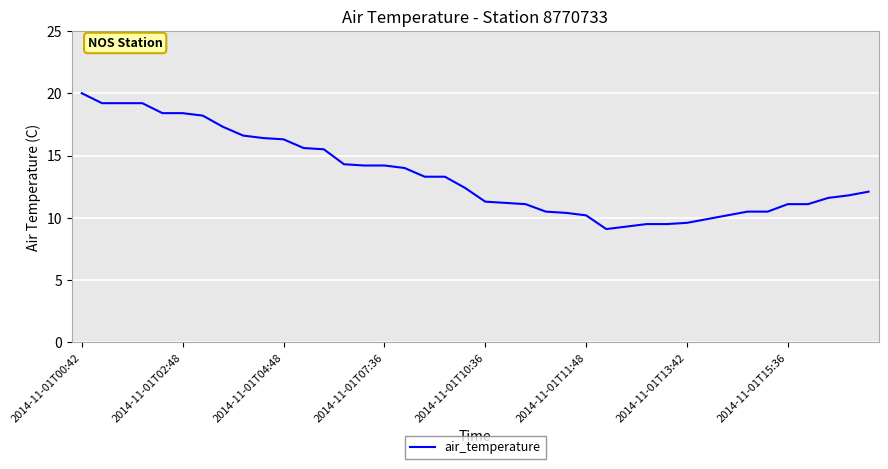

What is the difference between the maximum and minimum values?

10.9